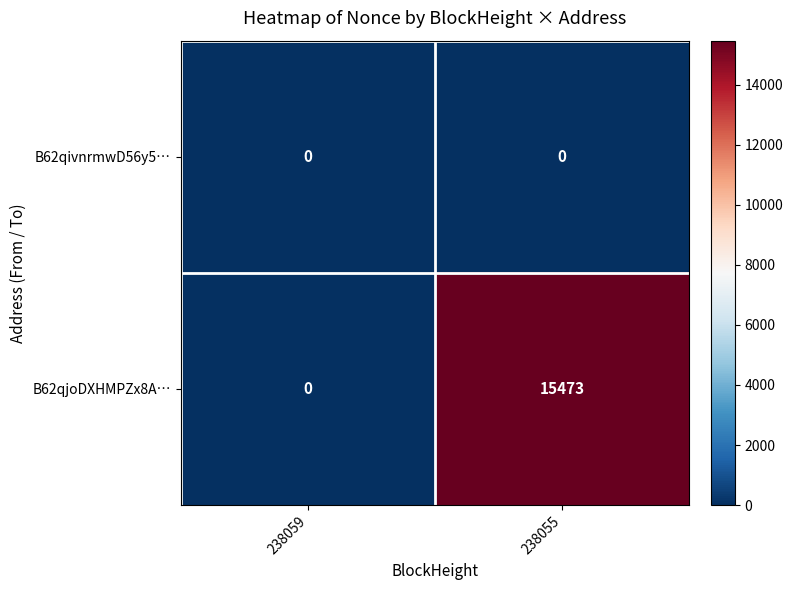

Is it true that B62qjoDXHMPZx8A… equals 15473 at 238055?

True